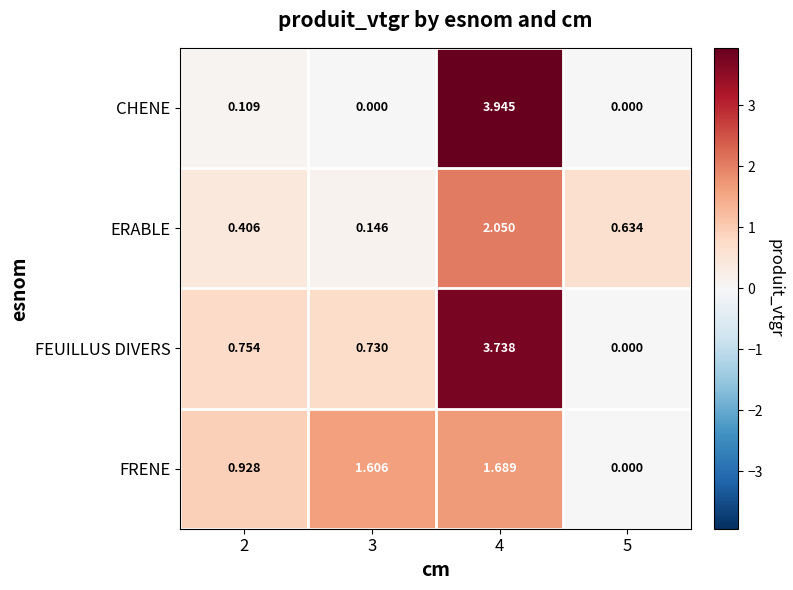

Which series changed the most between 3 and 5?

FRENE